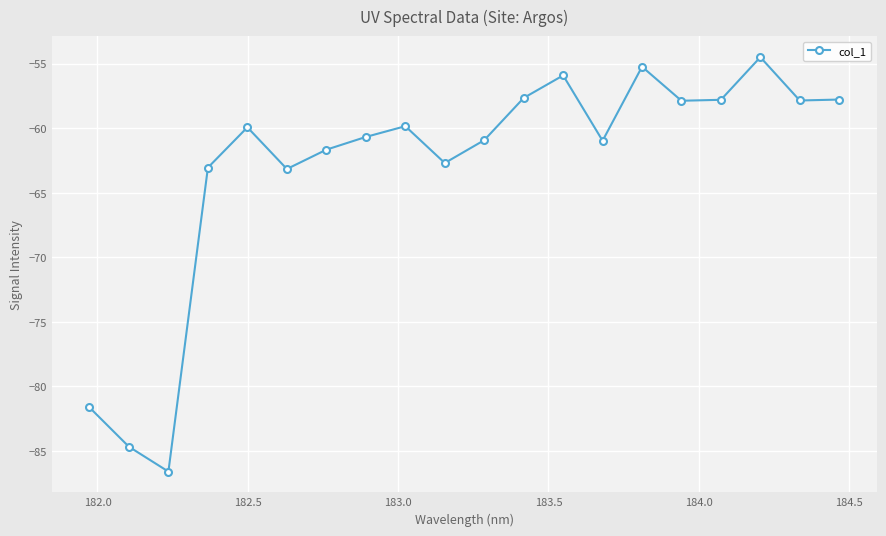

What is the difference between the maximum and minimum values?

32.1